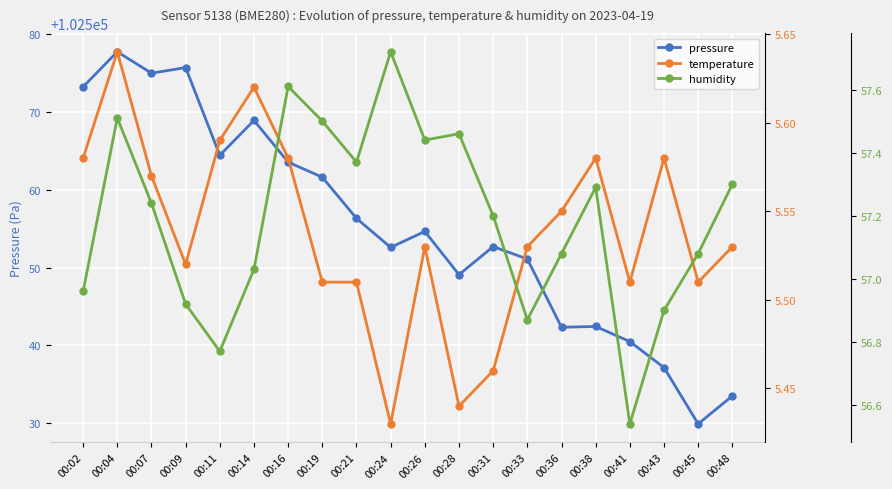

Reading left to right, transcribe all the data shown in this chart.

pressure: 00:02=102573.2	00:04=102577.7	00:07=102574.9	00:09=102575.7	00:11=102564.4	00:14=102568.9	00:16=102563.5	00:19=102561.6	00:21=102556.3	00:24=102552.6	00:26=102554.6	00:28=102549.1	00:31=102552.7	00:33=102551.1	00:36=102542.3	00:38=102542.4	00:41=102540.5	00:43=102537.2	00:45=102529.9	00:48=102533.5
temperature: 00:02=5.6	00:04=5.6	00:07=5.6	00:09=5.5	00:11=5.6	00:14=5.6	00:16=5.6	00:19=5.5	00:21=5.5	00:24=5.4	00:26=5.5	00:28=5.4	00:31=5.5	00:33=5.5	00:36=5.5	00:38=5.6	00:41=5.5	00:43=5.6	00:45=5.5	00:48=5.5
humidity: 00:02=57.0	00:04=57.5	00:07=57.2	00:09=56.9	00:11=56.8	00:14=57.0	00:16=57.6	00:19=57.5	00:21=57.4	00:24=57.7	00:26=57.4	00:28=57.5	00:31=57.2	00:33=56.9	00:36=57.1	00:38=57.3	00:41=56.5	00:43=56.9	00:45=57.1	00:48=57.3